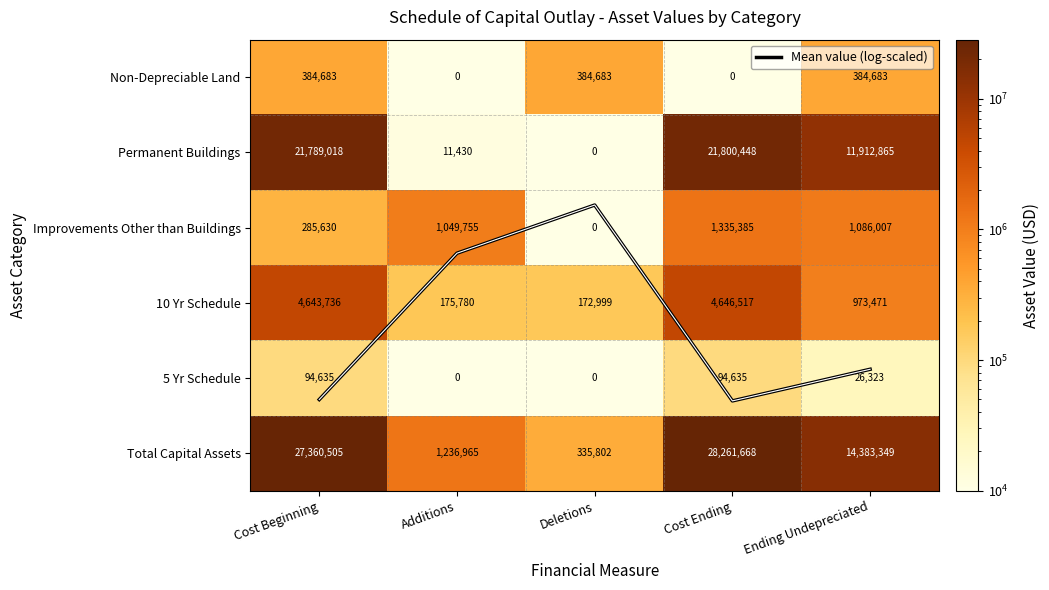

What is the difference between the Mean value (log-scaled) values at Deletions and Cost Beginning?

2.6